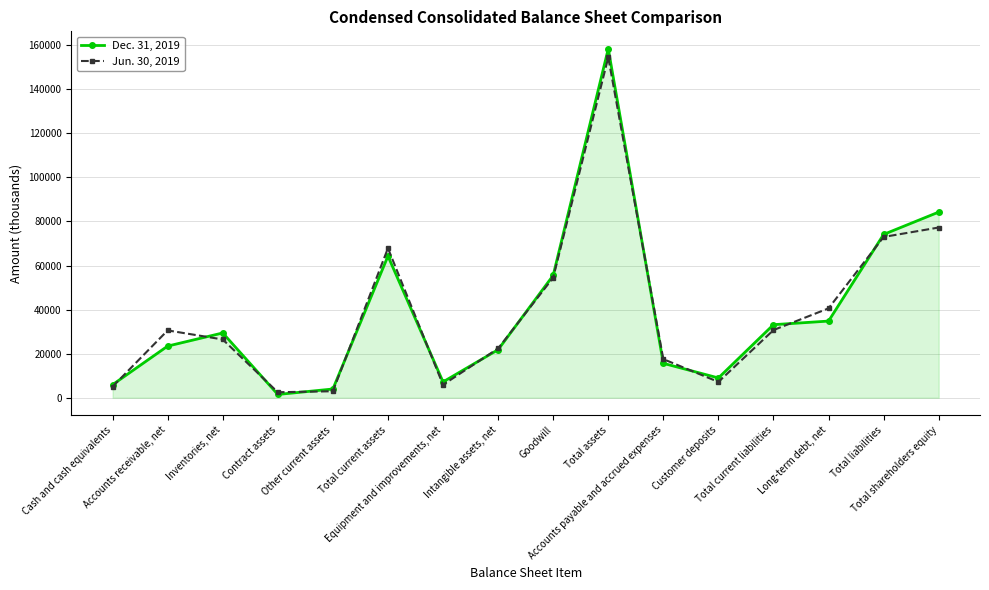

Between Intangible assets, net and Total current liabilities, which series saw the biggest shift?

Dec. 31, 2019